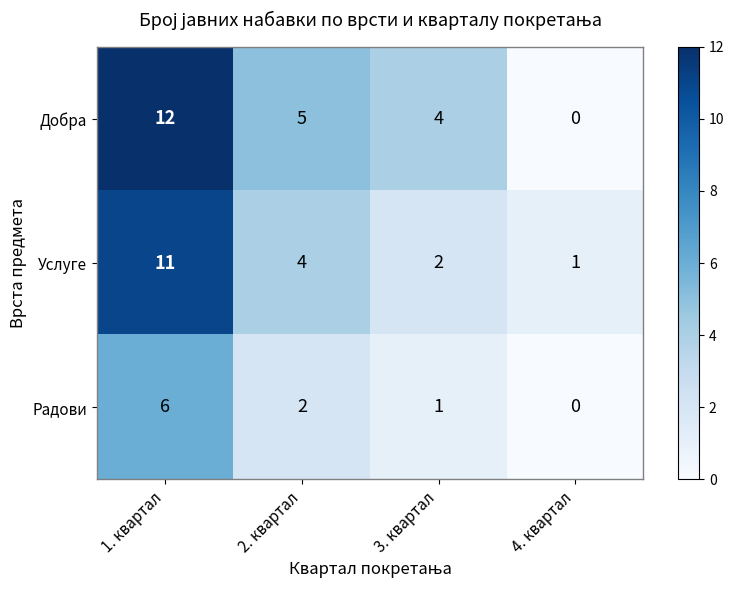

Which series has the largest total across all categories?

Добра